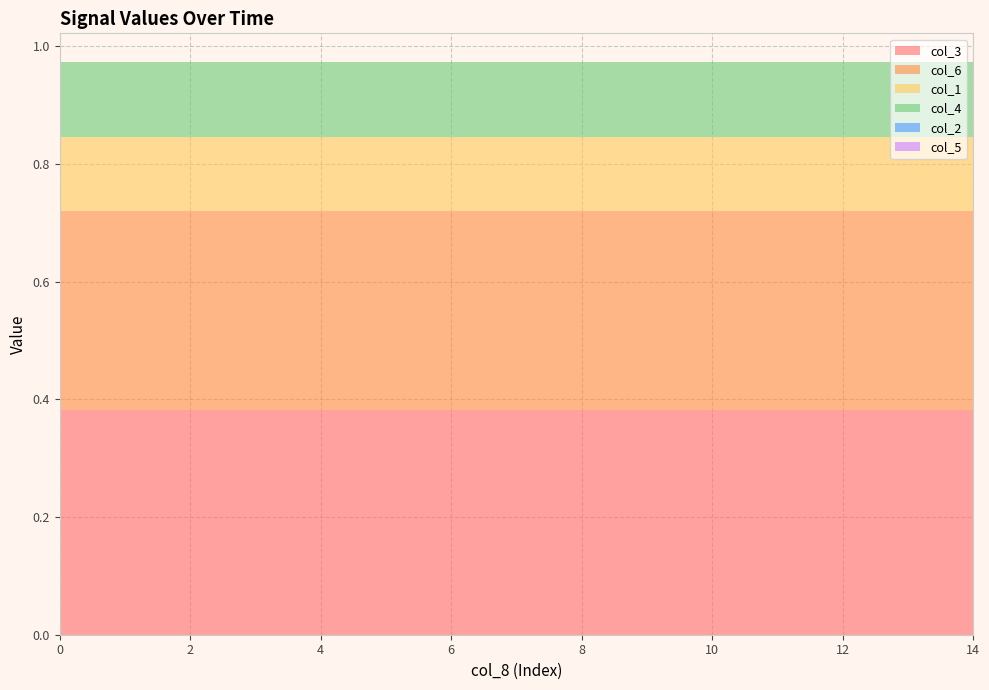

Reading left to right, transcribe all the data shown in this chart.

col_3: 0.4	0.4	0.4	0.4	0.4	0.4	0.4	0.4	0.4	0.4	0.4	0.4	0.4	0.4	0.4
col_6: 0.3	0.3	0.3	0.3	0.3	0.3	0.3	0.3	0.3	0.3	0.3	0.3	0.3	0.3	0.3
col_1: 0.1	0.1	0.1	0.1	0.1	0.1	0.1	0.1	0.1	0.1	0.1	0.1	0.1	0.1	0.1
col_4: 0.1	0.1	0.1	0.1	0.1	0.1	0.1	0.1	0.1	0.1	0.1	0.1	0.1	0.1	0.1
col_2: 0.0	0.0	0.0	0.0	0.0	0.0	0.0	0.0	0.0	0.0	0.0	0.0	0.0	0.0	0.0
col_5: 0.0	0.0	0.0	0.0	0.0	0.0	0.0	0.0	0.0	0.0	0.0	0.0	0.0	0.0	0.0